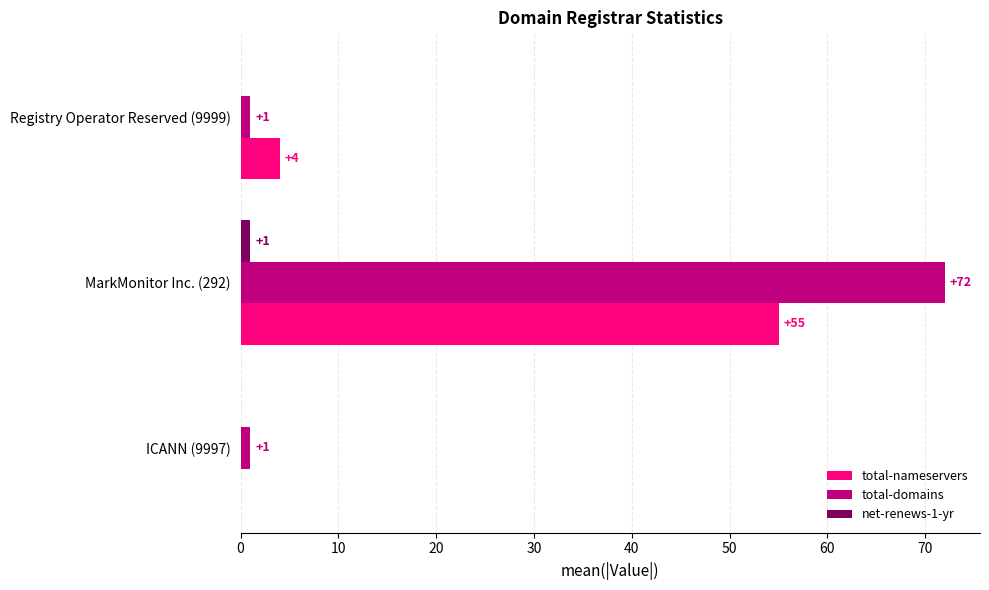

What are all the series names shown in the legend?

total-nameservers, total-domains, net-renews-1-yr